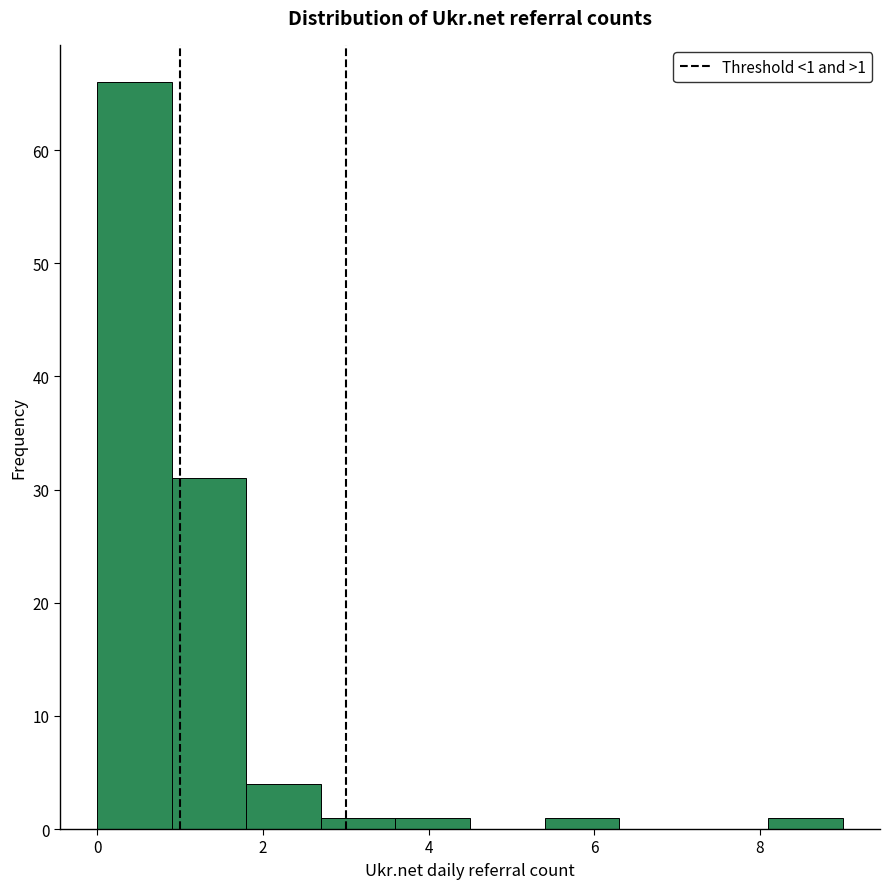

Which range on the x-axis has the tallest bar?

0.0 to 0.9